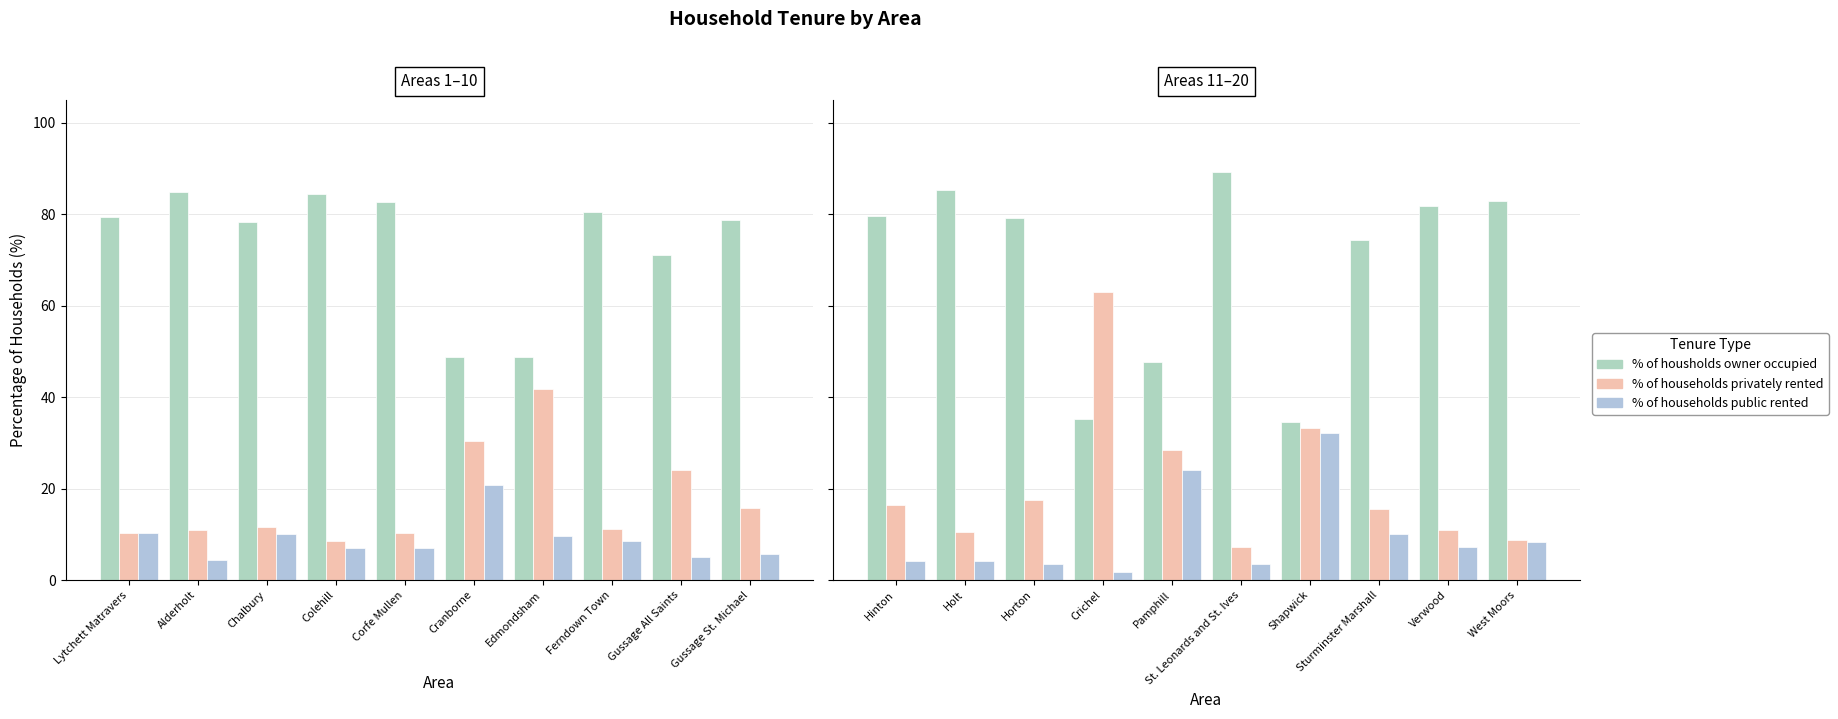

What is the value of the % of housholds owner occupied bar at the 2nd from the left?

85.2